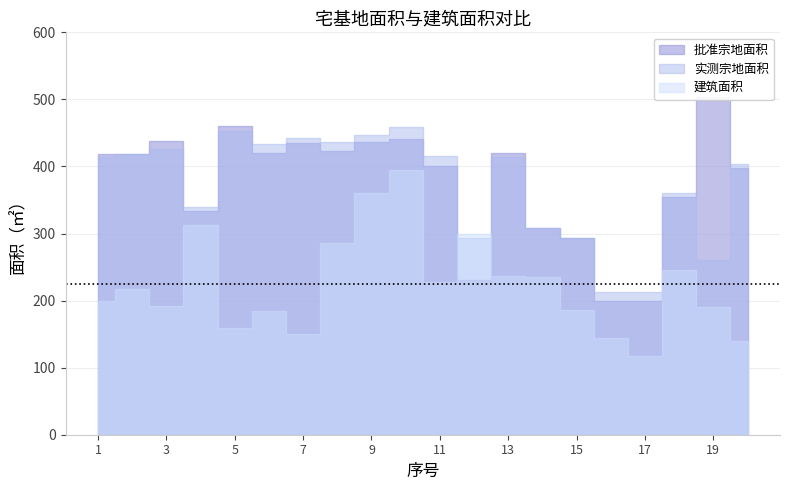

Does the chart display data point markers on the line(s)?

No